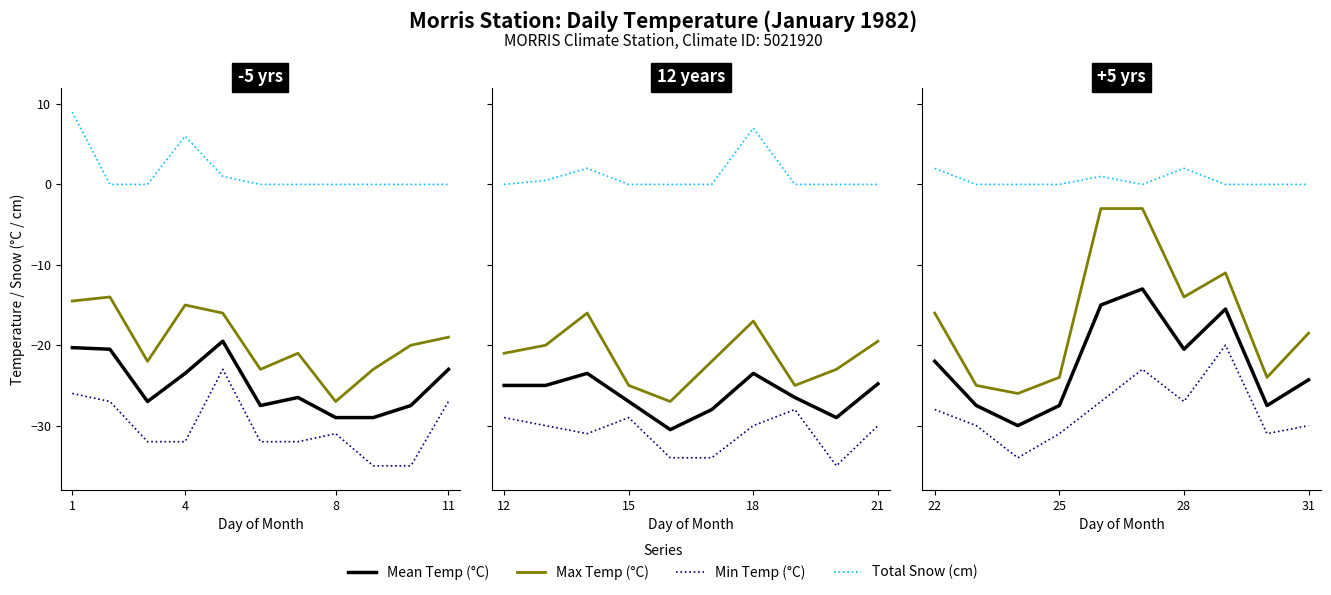

True or false: Mean Temp (°C) and Min Temp (°C) cross at least once.

False